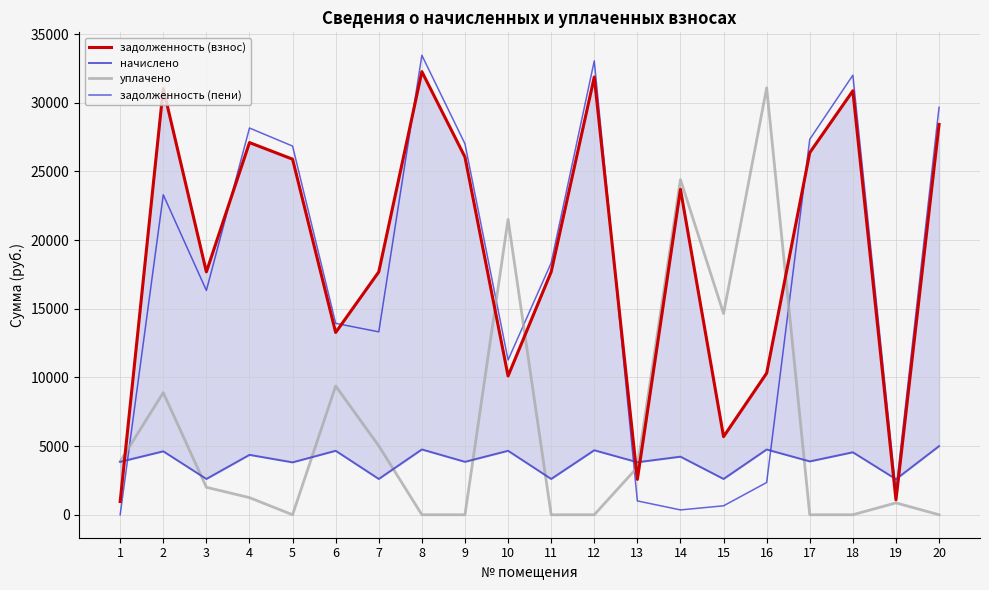

True or false: задолженность (взнос) has more than 2 interior local peaks.

True